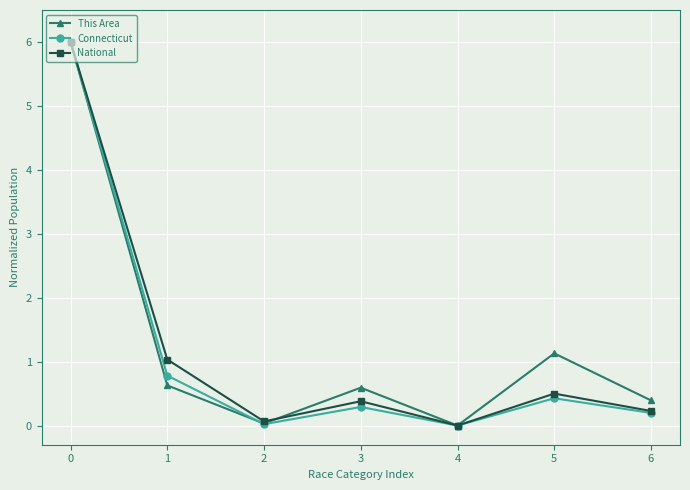

What is the highest value of the This Area series?

6.0